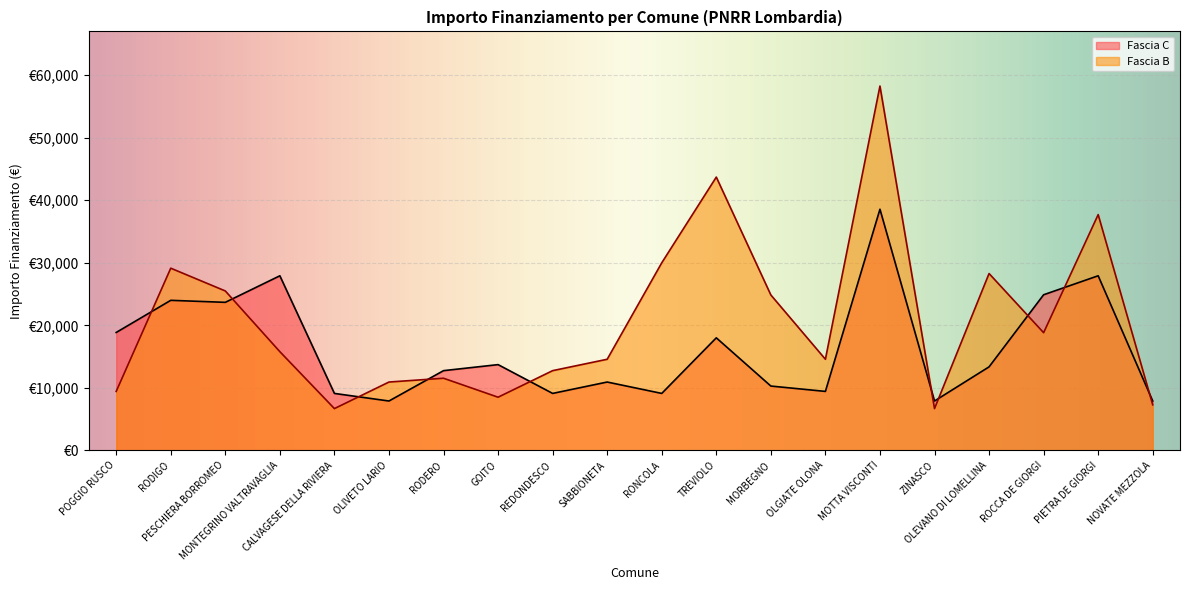

Reading right to left, extract all data points from this chart.

Fascia C line: NOVATE MEZZOLA=7891	PIETRA DE GIORGI=27922	ROCCA DE GIORGI=24887	OLEVANO DI LOMELLINA=13354	ZINASCO=7891	MOTTA VISCONTI=38565	OLGIATE OLONA=9427	MORBEGNO=10284	TREVIOLO=17997	RONCOLA=9105	SABBIONETA=10926	REDONDESCO=9105	GOITO=13712	RODERO=12747	OLIVETO LARIO=7891	CALVAGESE DELLA RIVIERA=9105	MONTEGRINO VALTRAVAGLIA=27922	PESCHIERA BORROMEO=23673	RODIGO=23996	POGGIO RUSCO=18854
Fascia B line: NOVATE MEZZOLA=7284	PIETRA DE GIORGI=37708	ROCCA DE GIORGI=18817	OLEVANO DI LOMELLINA=28281	ZINASCO=6677	MOTTA VISCONTI=58272	OLGIATE OLONA=14568	MORBEGNO=24853	TREVIOLO=43707	RONCOLA=29995	SABBIONETA=14568	REDONDESCO=12747	GOITO=8498	RODERO=11533	OLIVETO LARIO=10926	CALVAGESE DELLA RIVIERA=6677	MONTEGRINO VALTRAVAGLIA=15782	PESCHIERA BORROMEO=25494	RODIGO=29136	POGGIO RUSCO=9427